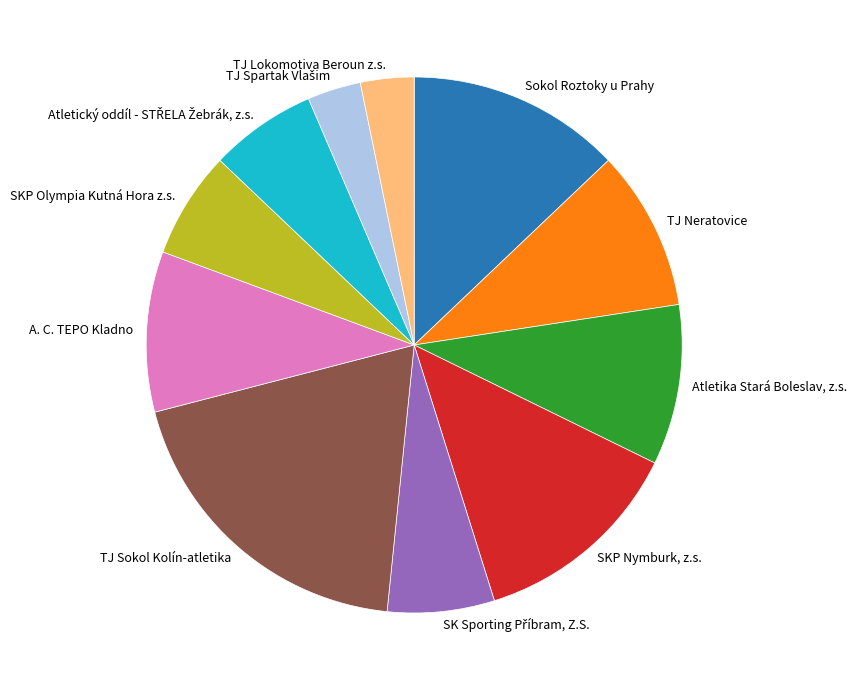

The A. C. TEPO Kladno slice represents 1% of the pie. True or false?

False